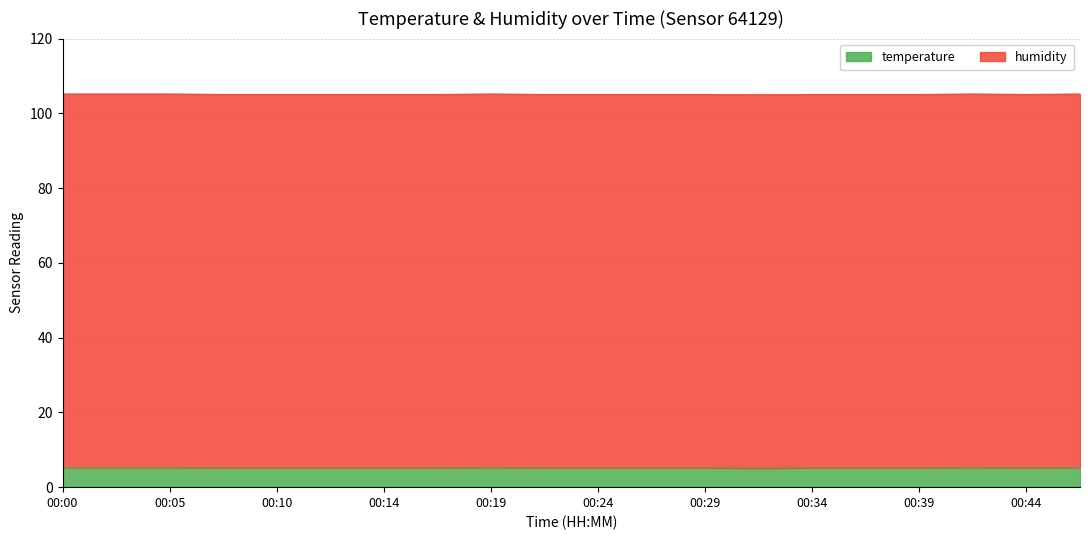

List the labels in order of value, smallest first.

00:32, 00:07, 00:10, 00:12, 00:14, 00:17, 00:22, 00:24, 00:27, 00:29, 00:34, 00:36, 00:39, 00:44, 00:00, 00:02, 00:05, 00:19, 00:41, 00:46